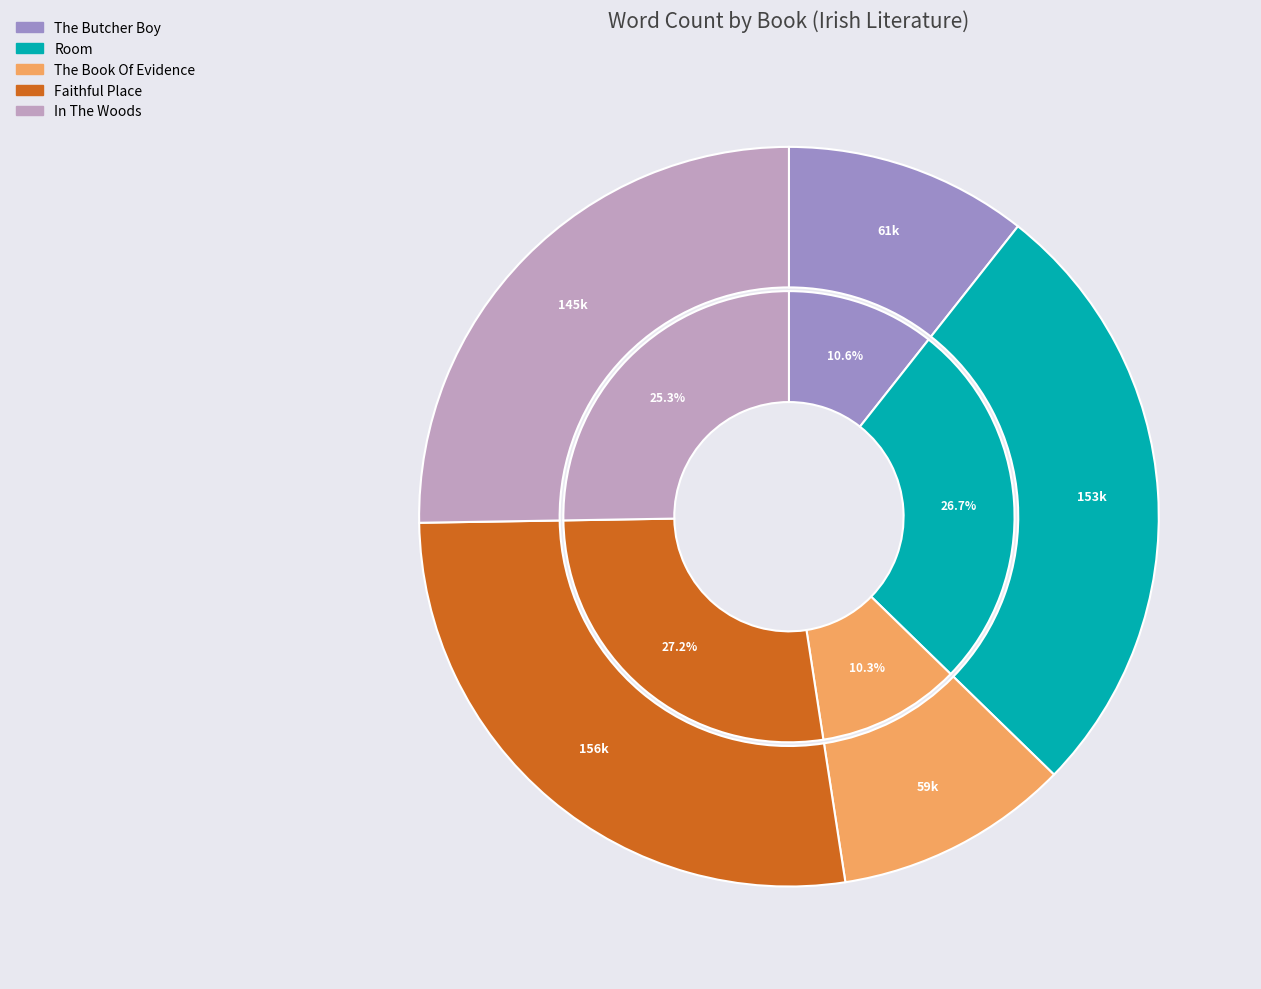

Is In The Woods the majority of the pie?

No